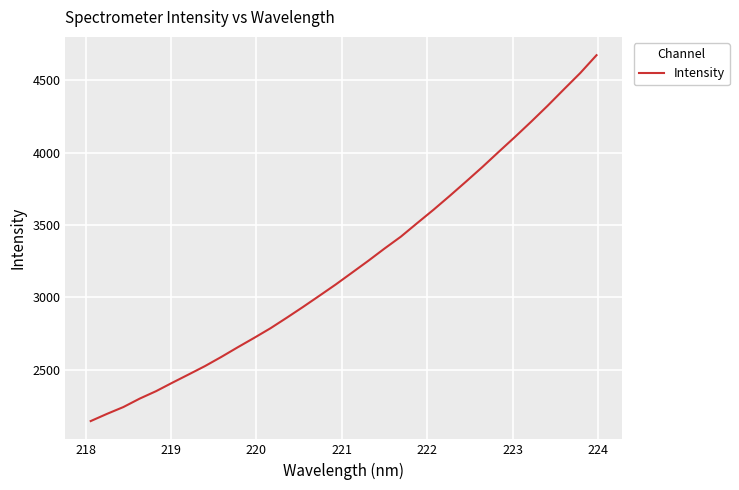

What is the difference between the maximum and minimum values?

2527.3